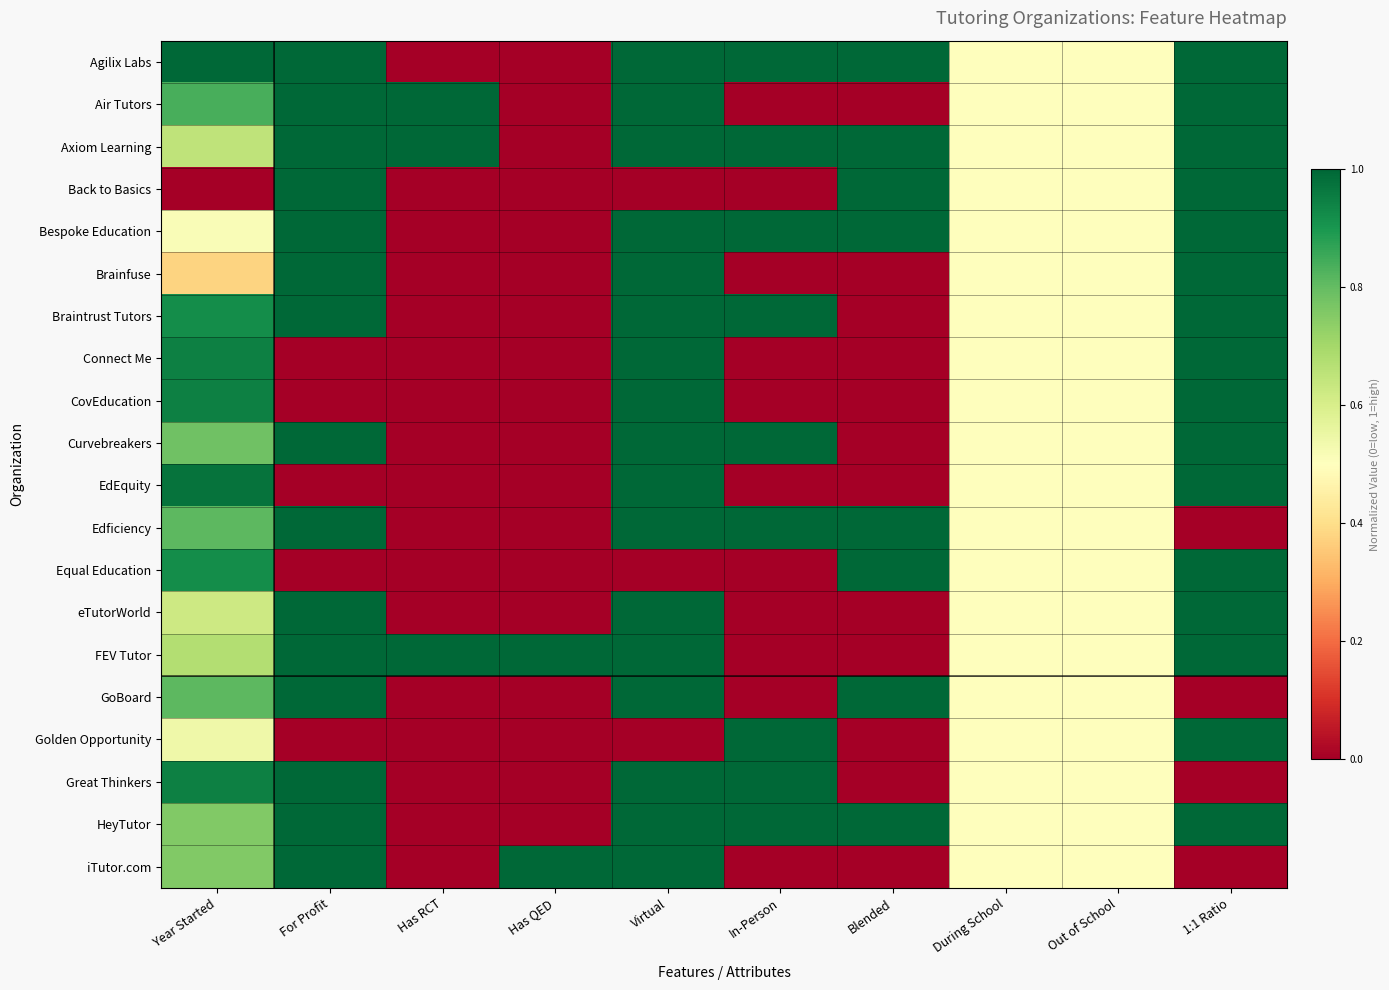

Reading right to left, extract all data points from this chart.

Agilix Labs: 1:1 Ratio=1.0	Out of School=0.5	During School=0.5	Blended=1.0	In-Person=1.0	Virtual=1.0	Has QED=0.0	Has RCT=0.0	For Profit=1.0	Year Started=1.0
Air Tutors: 1:1 Ratio=1.0	Out of School=0.5	During School=0.5	Blended=0.0	In-Person=0.0	Virtual=1.0	Has QED=0.0	Has RCT=1.0	For Profit=1.0	Year Started=0.8
Axiom Learning: 1:1 Ratio=1.0	Out of School=0.5	During School=0.5	Blended=1.0	In-Person=1.0	Virtual=1.0	Has QED=0.0	Has RCT=1.0	For Profit=1.0	Year Started=0.6
Back to Basics: 1:1 Ratio=1.0	Out of School=0.5	During School=0.5	Blended=1.0	In-Person=0.0	Virtual=0.0	Has QED=0.0	Has RCT=0.0	For Profit=1.0	Year Started=0.0
Bespoke Education: 1:1 Ratio=1.0	Out of School=0.5	During School=0.5	Blended=1.0	In-Person=1.0	Virtual=1.0	Has QED=0.0	Has RCT=0.0	For Profit=1.0	Year Started=0.5
Brainfuse: 1:1 Ratio=1.0	Out of School=0.5	During School=0.5	Blended=0.0	In-Person=0.0	Virtual=1.0	Has QED=0.0	Has RCT=0.0	For Profit=1.0	Year Started=0.4
Braintrust Tutors: 1:1 Ratio=1.0	Out of School=0.5	During School=0.5	Blended=0.0	In-Person=1.0	Virtual=1.0	Has QED=0.0	Has RCT=0.0	For Profit=1.0	Year Started=0.9
Connect Me: 1:1 Ratio=1.0	Out of School=0.5	During School=0.5	Blended=0.0	In-Person=0.0	Virtual=1.0	Has QED=0.0	Has RCT=0.0	For Profit=0.0	Year Started=0.9
CovEducation: 1:1 Ratio=1.0	Out of School=0.5	During School=0.5	Blended=0.0	In-Person=0.0	Virtual=1.0	Has QED=0.0	Has RCT=0.0	For Profit=0.0	Year Started=0.9
Curvebreakers: 1:1 Ratio=1.0	Out of School=0.5	During School=0.5	Blended=0.0	In-Person=1.0	Virtual=1.0	Has QED=0.0	Has RCT=0.0	For Profit=1.0	Year Started=0.8
EdEquity: 1:1 Ratio=1.0	Out of School=0.5	During School=0.5	Blended=0.0	In-Person=0.0	Virtual=1.0	Has QED=0.0	Has RCT=0.0	For Profit=0.0	Year Started=1.0
Edficiency: 1:1 Ratio=0.0	Out of School=0.5	During School=0.5	Blended=1.0	In-Person=1.0	Virtual=1.0	Has QED=0.0	Has RCT=0.0	For Profit=1.0	Year Started=0.8
Equal Education: 1:1 Ratio=1.0	Out of School=0.5	During School=0.5	Blended=1.0	In-Person=0.0	Virtual=0.0	Has QED=0.0	Has RCT=0.0	For Profit=0.0	Year Started=0.9
eTutorWorld: 1:1 Ratio=1.0	Out of School=0.5	During School=0.5	Blended=0.0	In-Person=0.0	Virtual=1.0	Has QED=0.0	Has RCT=0.0	For Profit=1.0	Year Started=0.6
FEV Tutor: 1:1 Ratio=1.0	Out of School=0.5	During School=0.5	Blended=0.0	In-Person=0.0	Virtual=1.0	Has QED=1.0	Has RCT=1.0	For Profit=1.0	Year Started=0.7
GoBoard: 1:1 Ratio=0.0	Out of School=0.5	During School=0.5	Blended=1.0	In-Person=0.0	Virtual=1.0	Has QED=0.0	Has RCT=0.0	For Profit=1.0	Year Started=0.8
Golden Opportunity: 1:1 Ratio=1.0	Out of School=0.5	During School=0.5	Blended=0.0	In-Person=1.0	Virtual=0.0	Has QED=0.0	Has RCT=0.0	For Profit=0.0	Year Started=0.5
Great Thinkers: 1:1 Ratio=0.0	Out of School=0.5	During School=0.5	Blended=0.0	In-Person=1.0	Virtual=1.0	Has QED=0.0	Has RCT=0.0	For Profit=1.0	Year Started=0.9
HeyTutor: 1:1 Ratio=1.0	Out of School=0.5	During School=0.5	Blended=1.0	In-Person=1.0	Virtual=1.0	Has QED=0.0	Has RCT=0.0	For Profit=1.0	Year Started=0.8
iTutor.com: 1:1 Ratio=0.0	Out of School=0.5	During School=0.5	Blended=0.0	In-Person=0.0	Virtual=1.0	Has QED=1.0	Has RCT=0.0	For Profit=1.0	Year Started=0.8